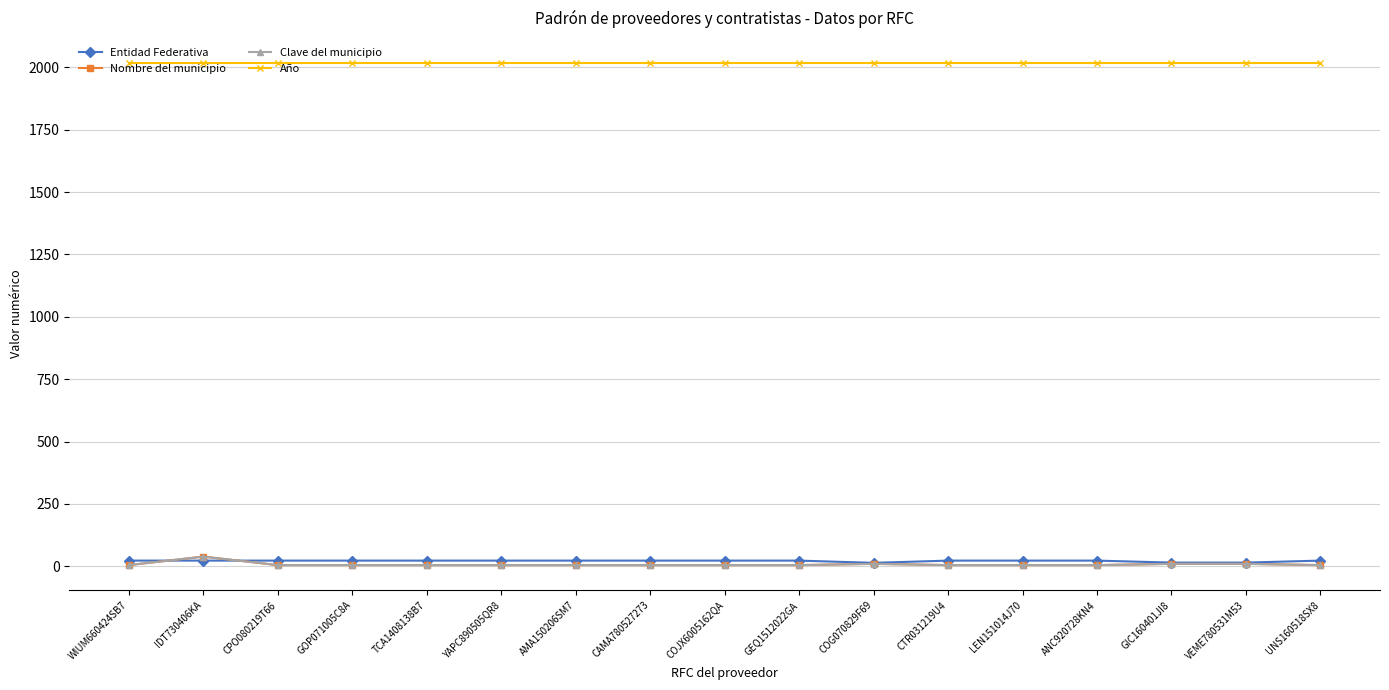

Does the chart have visible grid lines?

Yes